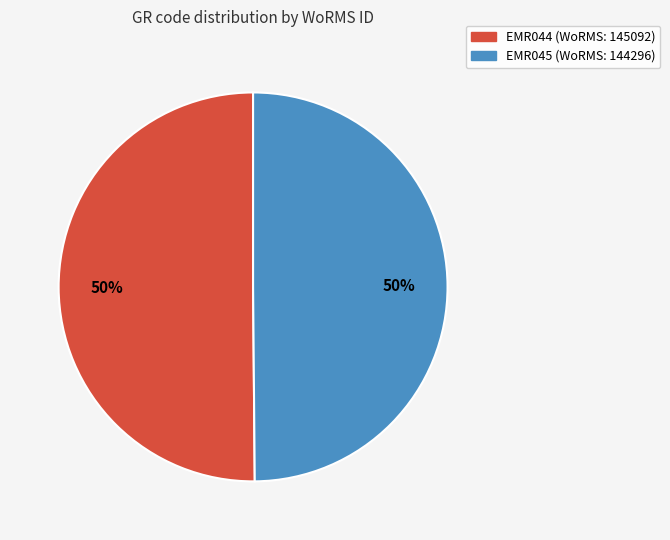

The EMR044 slice represents 57% of the pie. True or false?

False